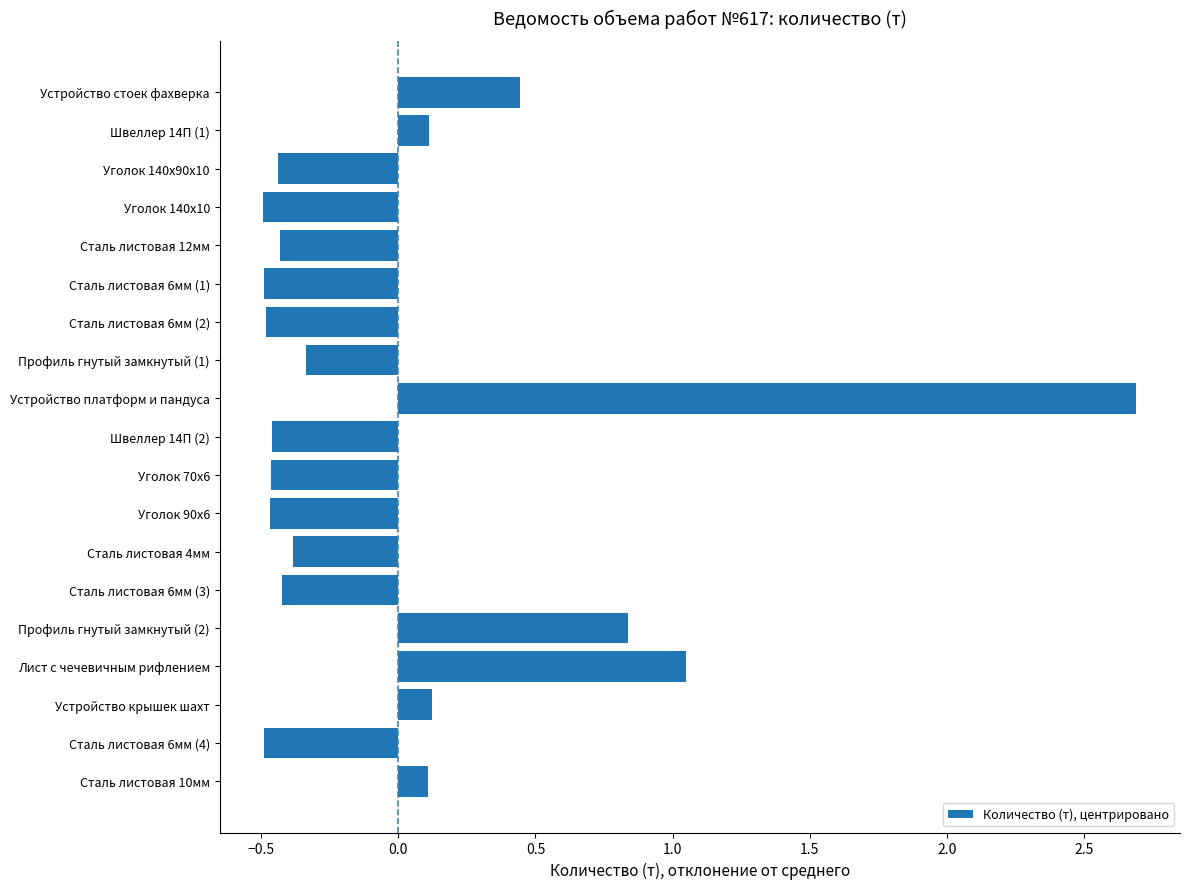

Count the number of data series in this chart.

1